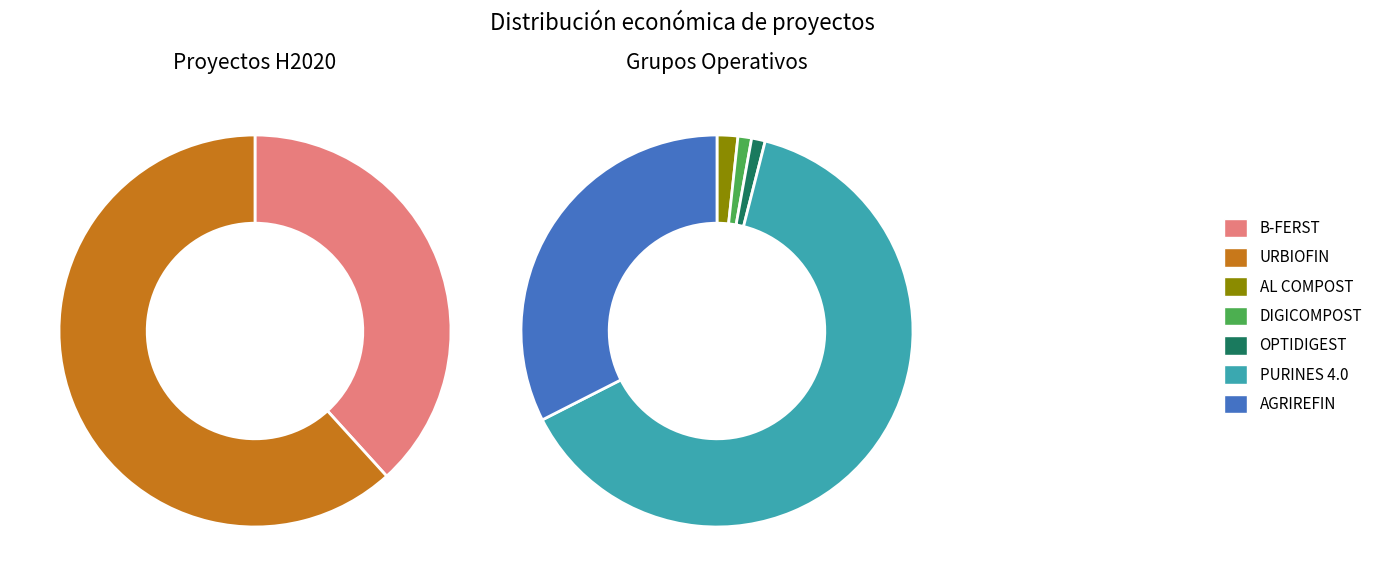

Count the number of slices in the pie.

7